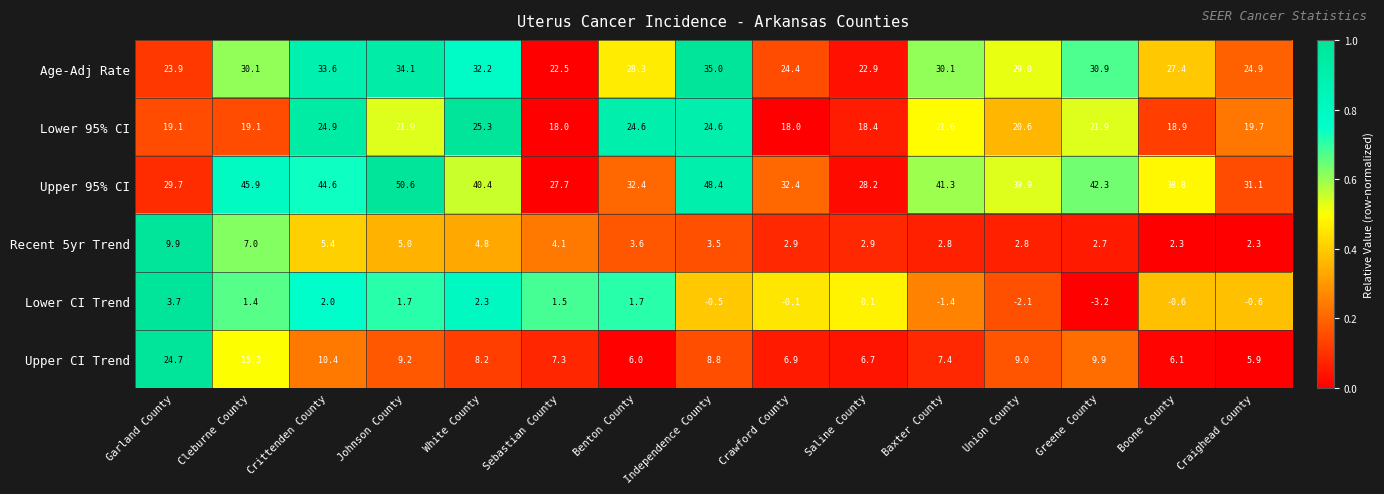

What is the total value across all series at Crawford County?

84.5